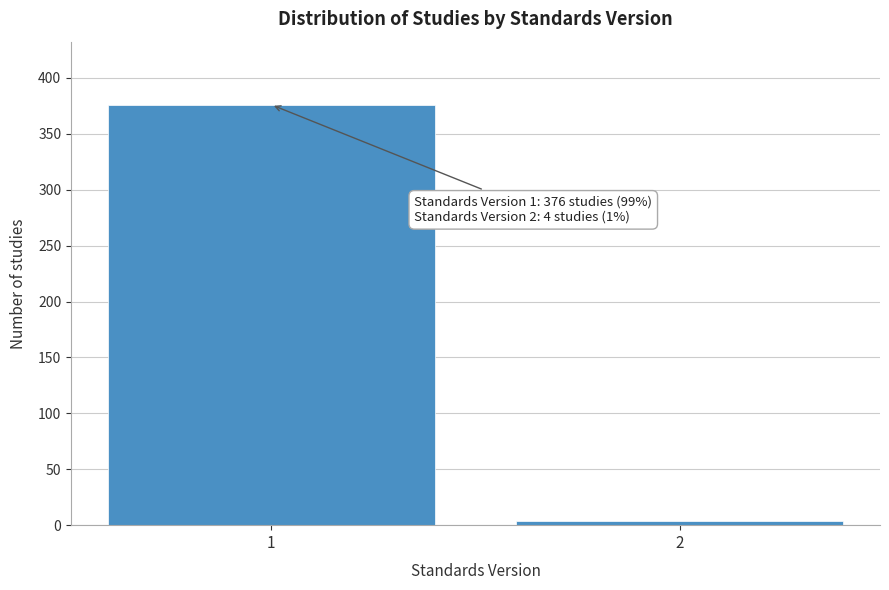

Reading left to right, extract all data points from this chart.

1=376	2=4